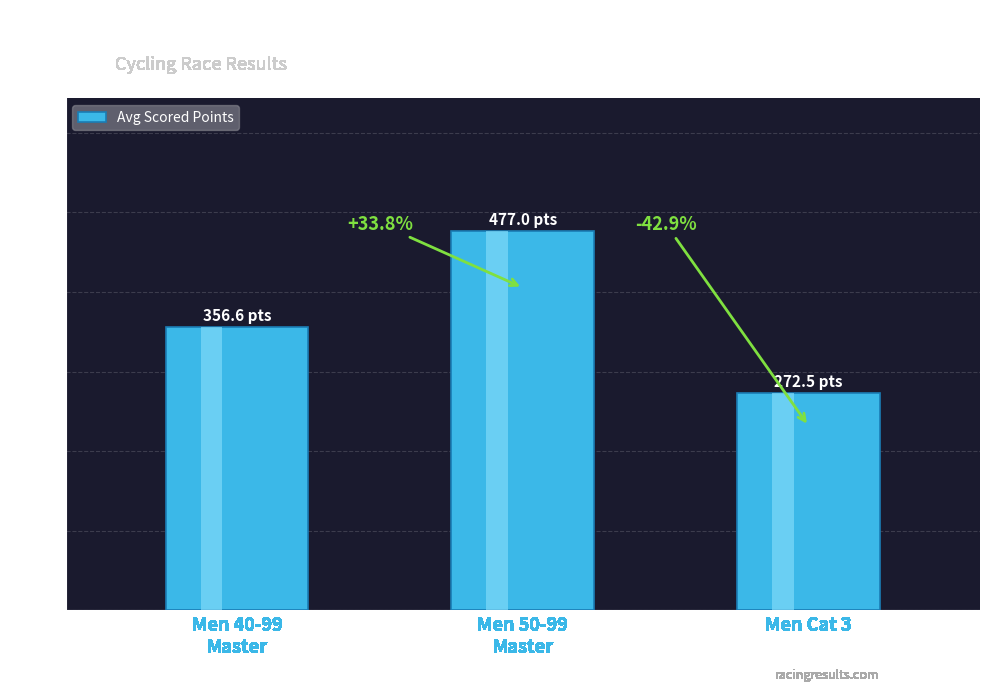

Between Men Cat 1/2/3/4 Master 40-99 and Men Cat 3, which is larger?

Men Cat 1/2/3/4 Master 40-99